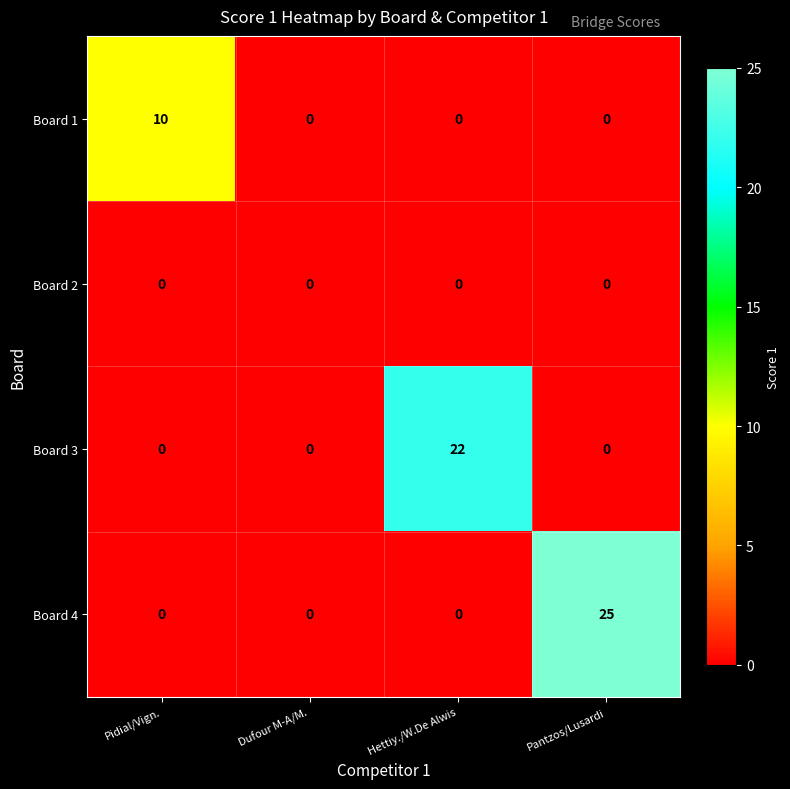

Rank the series by their maximum value, from lowest to highest.

Board 2, Board 1, Board 3, Board 4